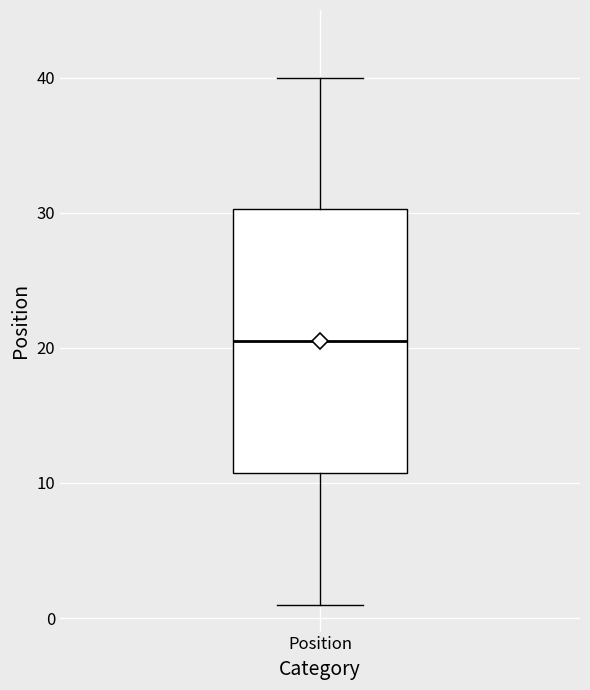

Transcribe this box plot: give where the median line is, the range the box spans, and where the two whiskers end, as read against the y-axis. The values are not printed on the chart, so give them approximately, as read against the axis.

median 21, box 11 to 30, whiskers 1 to 40